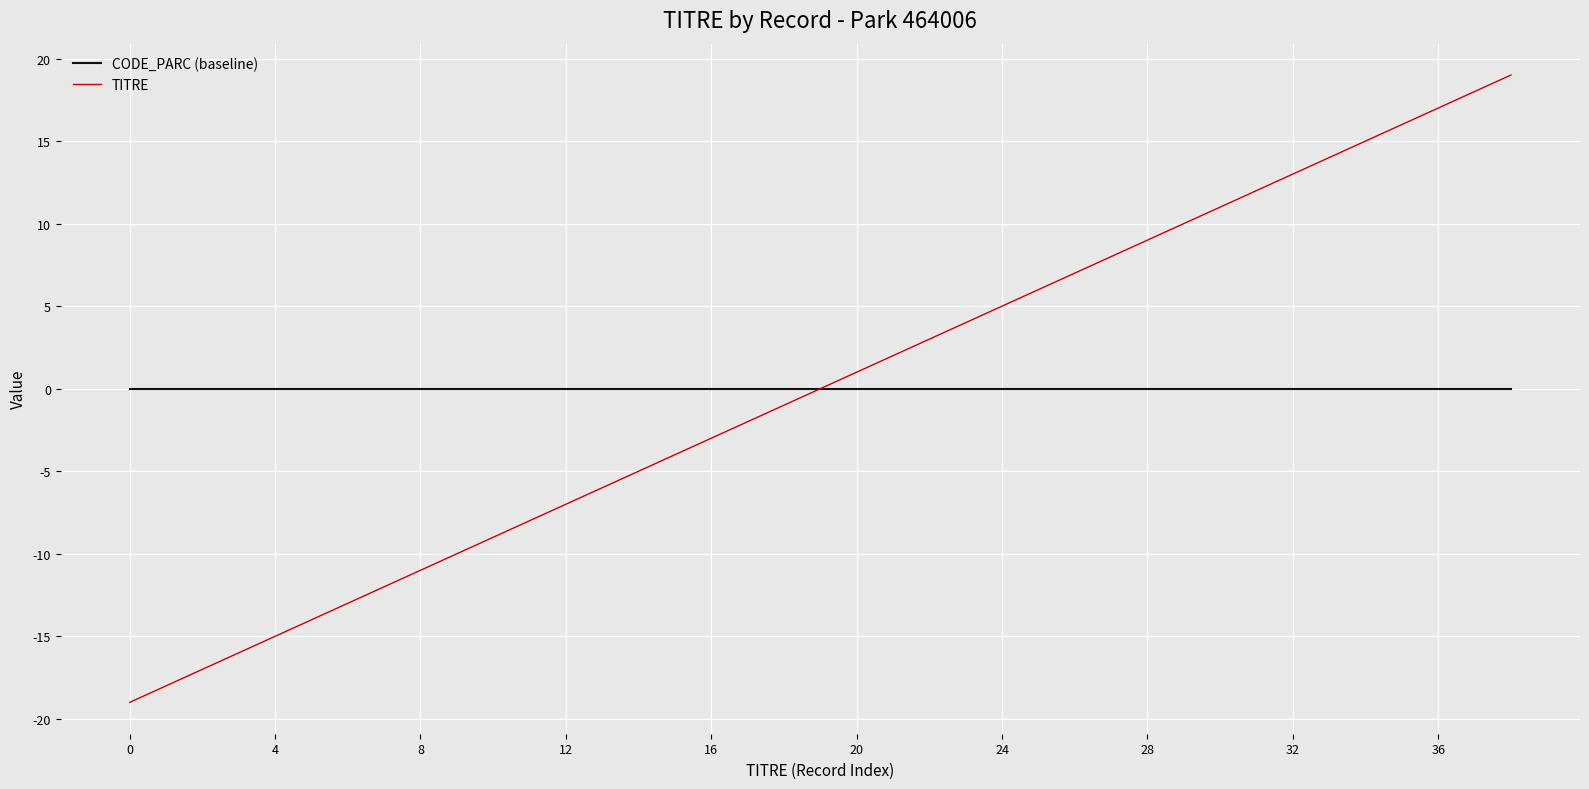

List the series in order of their peak value, lowest first.

CODE_PARC (baseline), TITRE